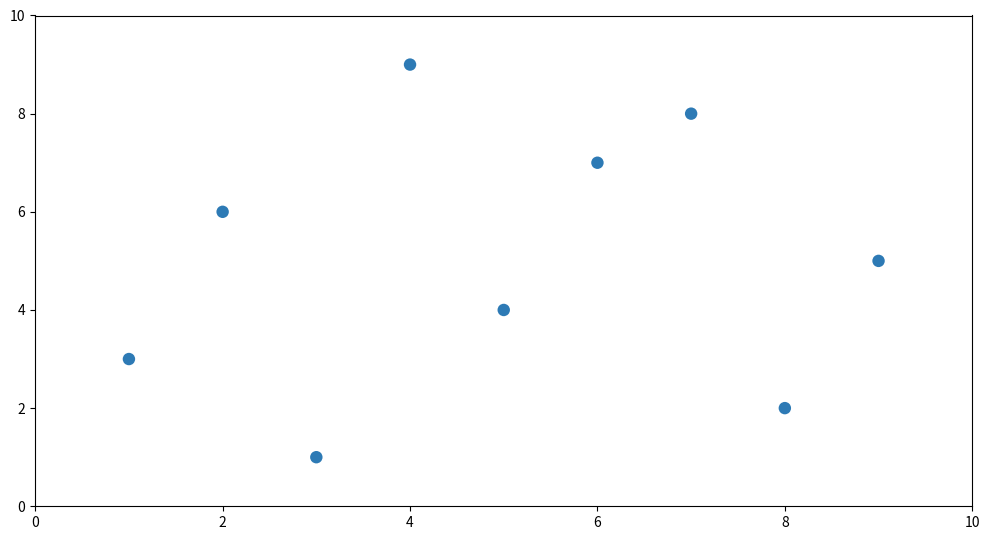

What is the average Y value?

5